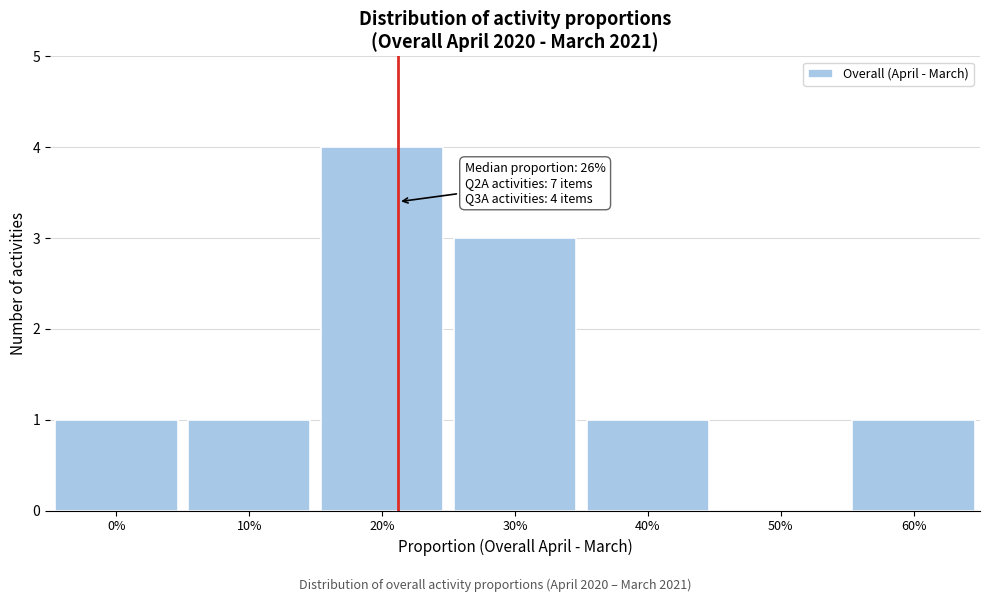

Reading left to right, what are all the values shown in this chart?

0%=1	10%=1	20%=4	30%=3	40%=1	50%=0	60%=1